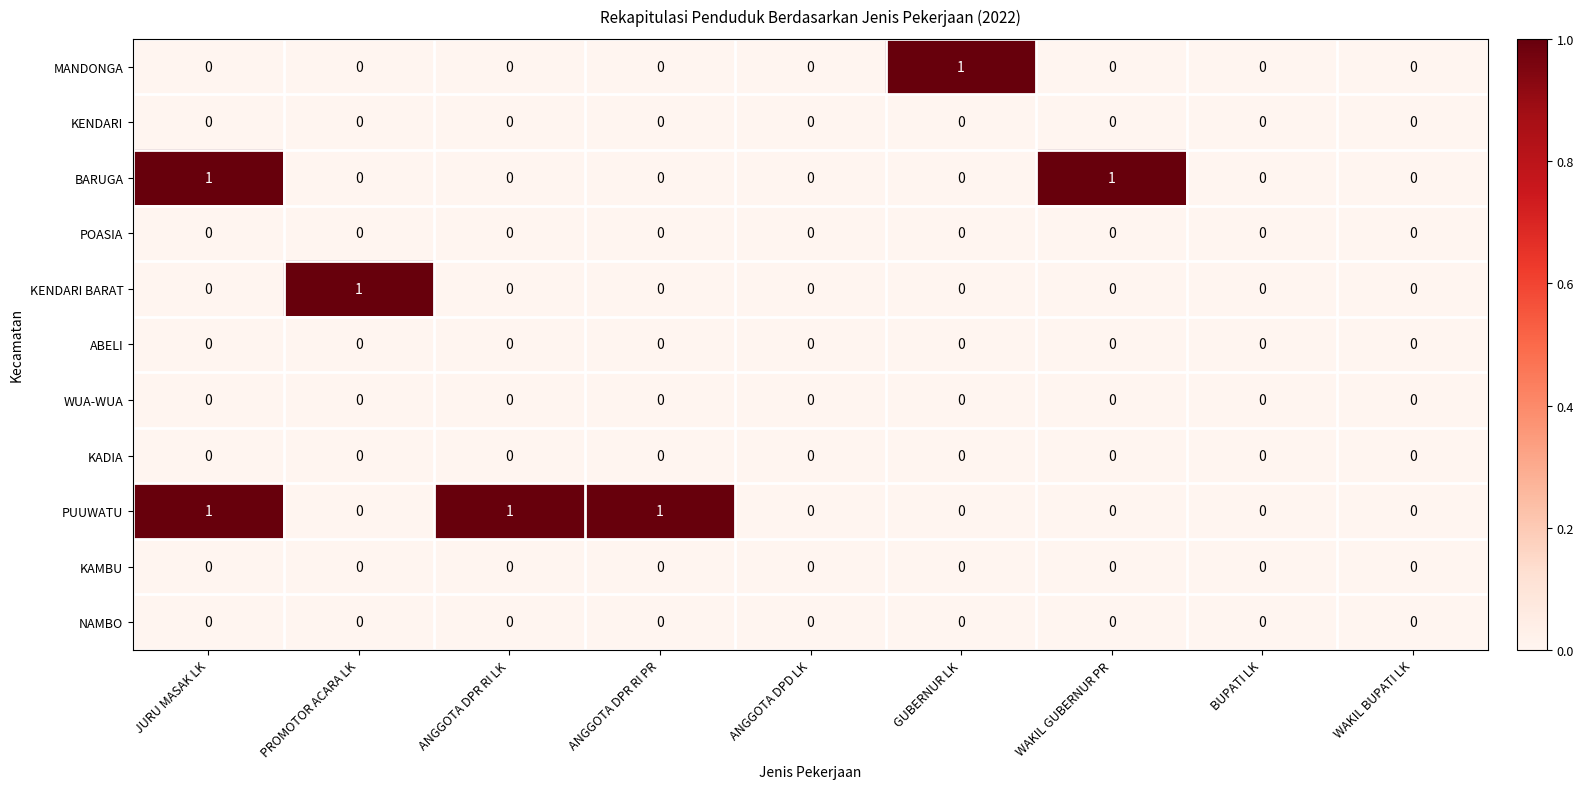

True or false: NAMBO has a value of 0 at WAKIL GUBERNUR PR.

True